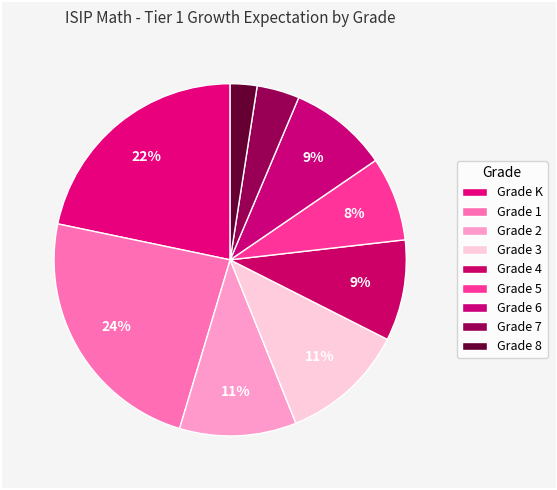

How many segments does this pie chart have?

9